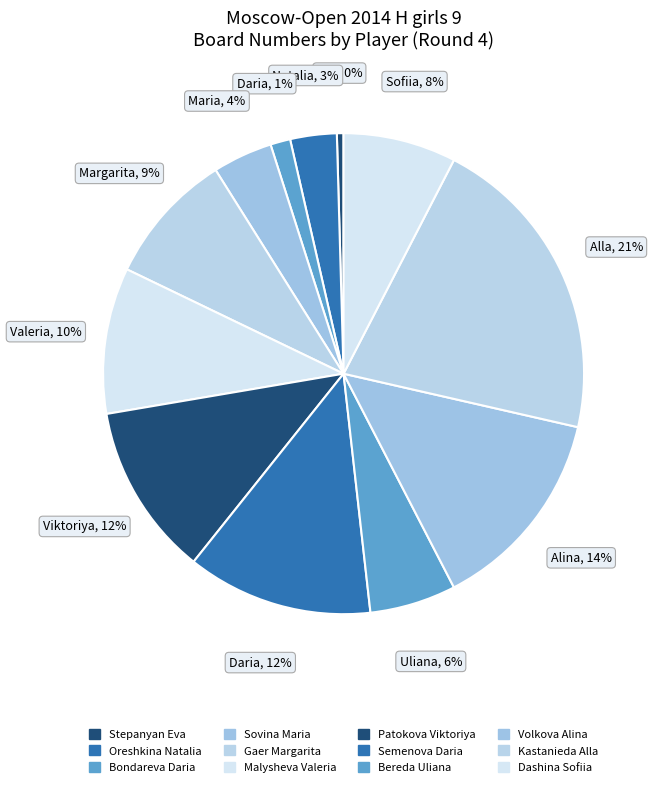

To the nearest percent, what is the difference between the Volkova Alina and Kastanieda Alla slice percentages?

7%